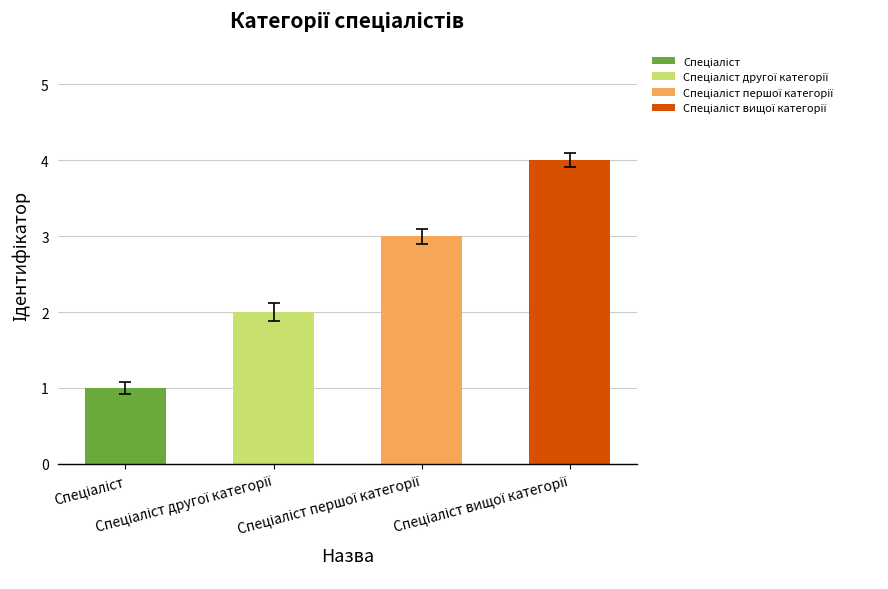

What is the sum of all values?

10